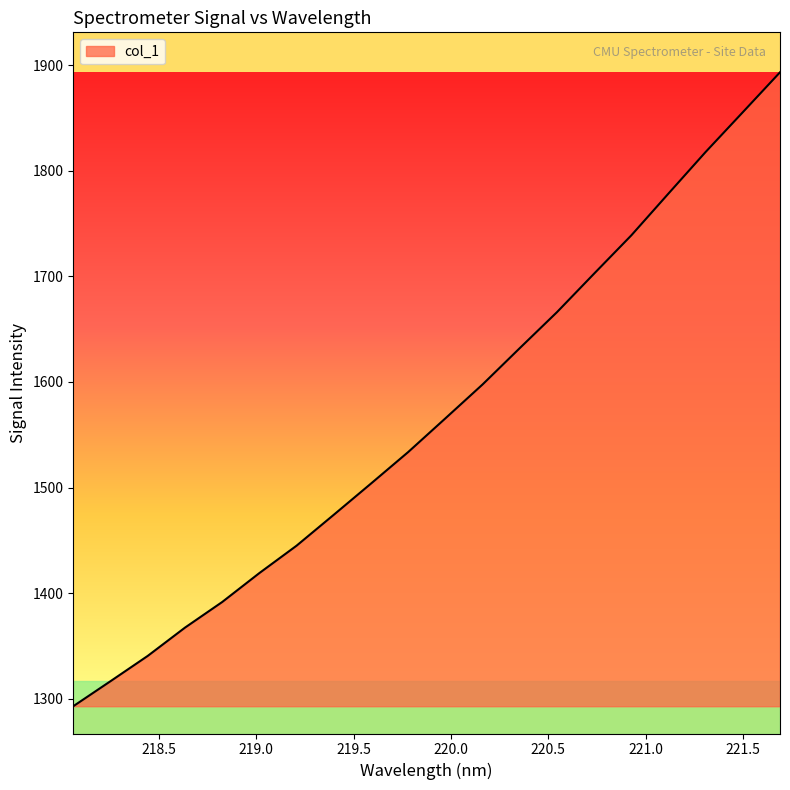

What is the maximum value shown in the chart?

1893.4